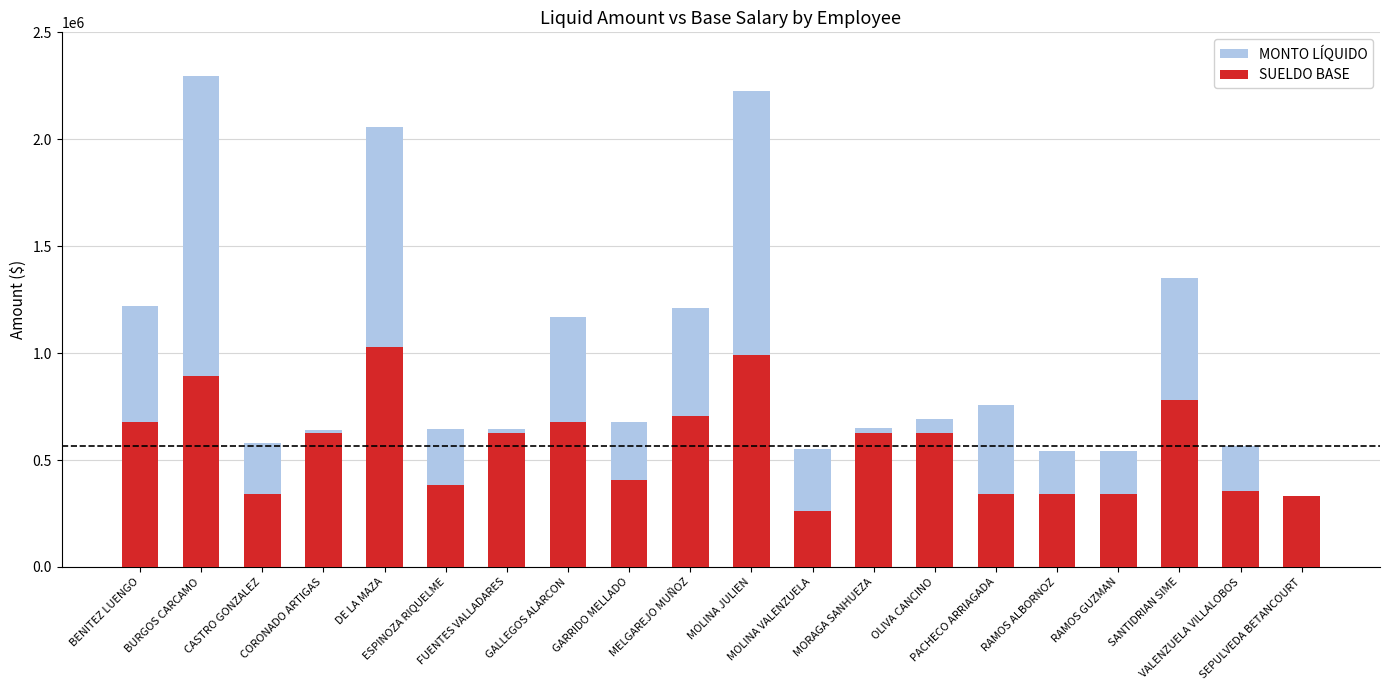

What is the sum of all SUELDO BASE values?

11358262